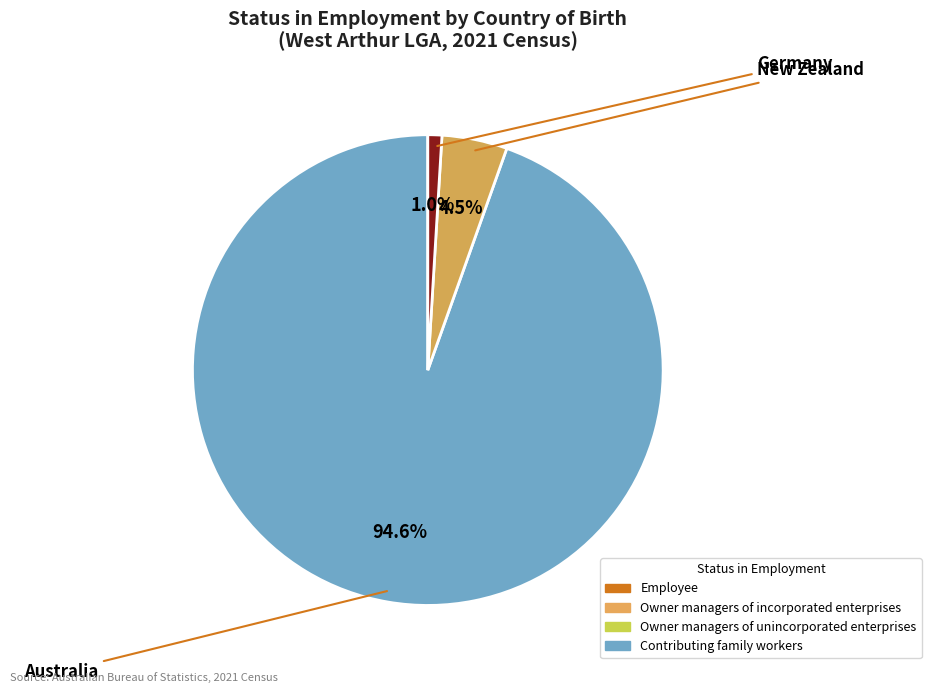

Does any single category account for the majority?

Yes